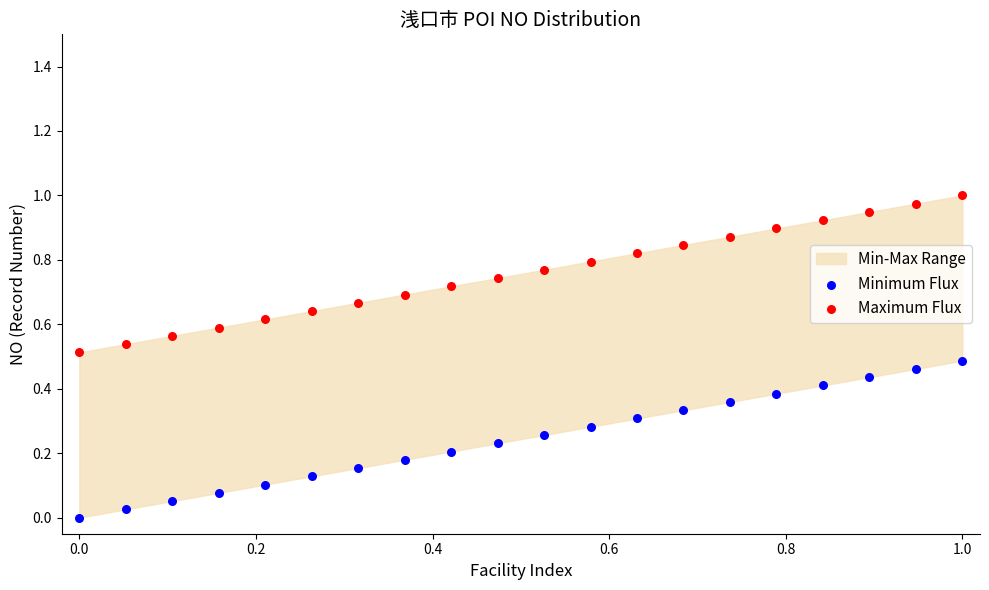

Which series reaches the maximum Y coordinate?

Maximum Flux